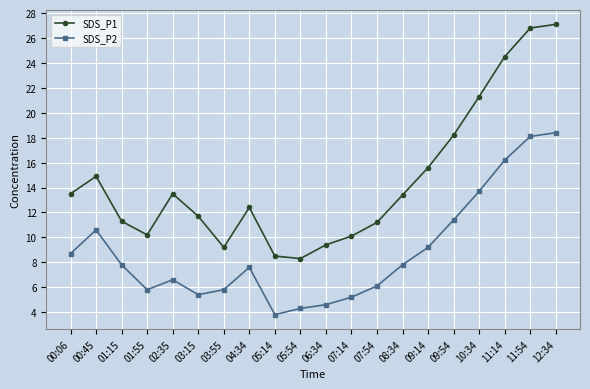

The value of SDS_P1 at 03:15 is 17.1. True or false?

False